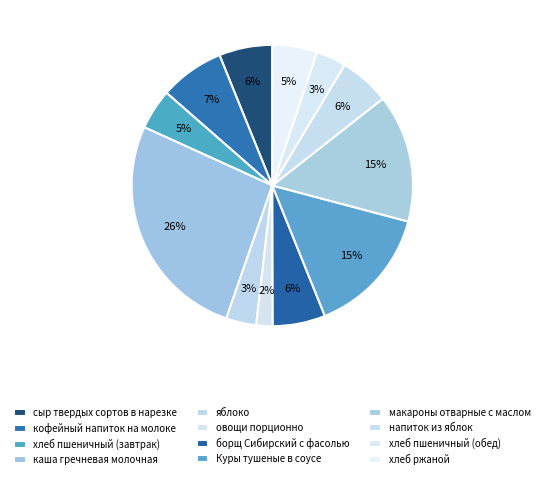

To the nearest percent, what is the combined percentage of Куры тушеные в соусе and хлеб пшеничный (завтрак)?

19%